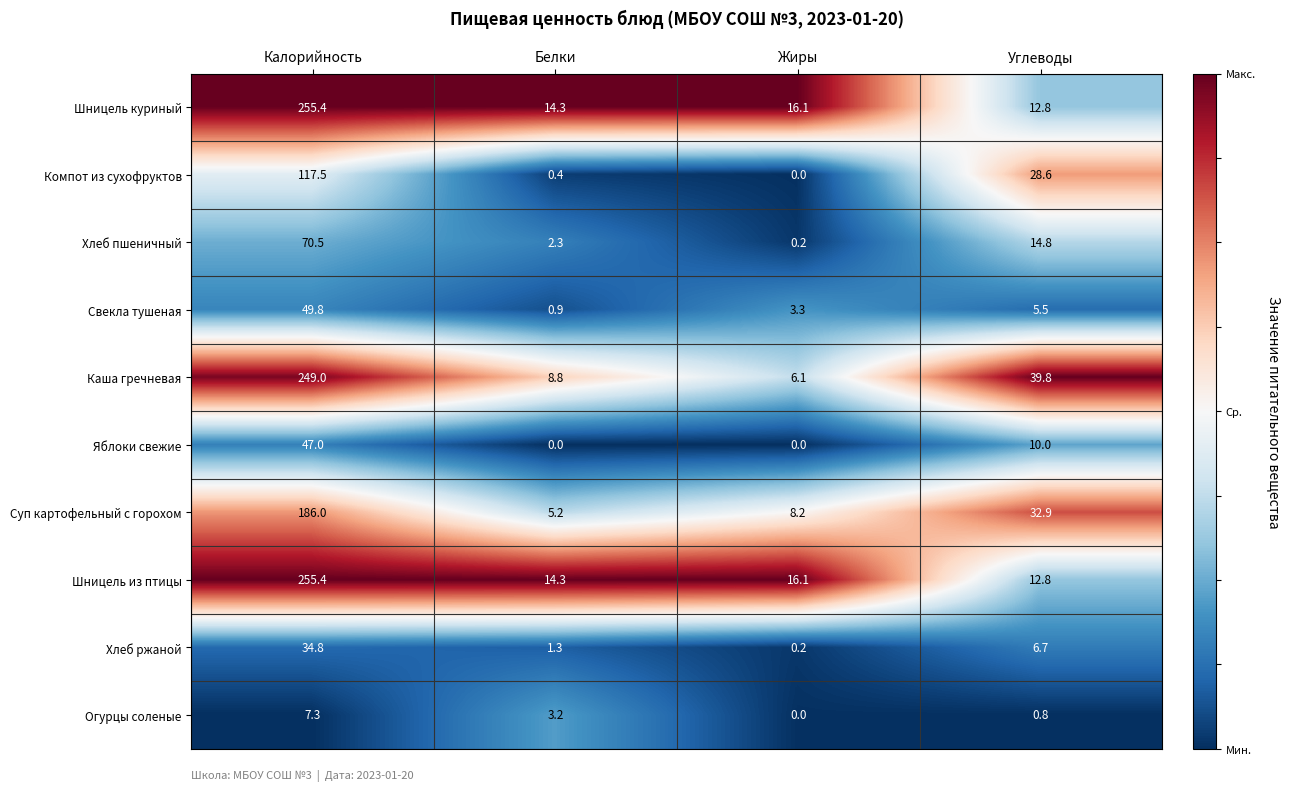

Where does the Яблоки свежие series first go above 10?

Калорийность